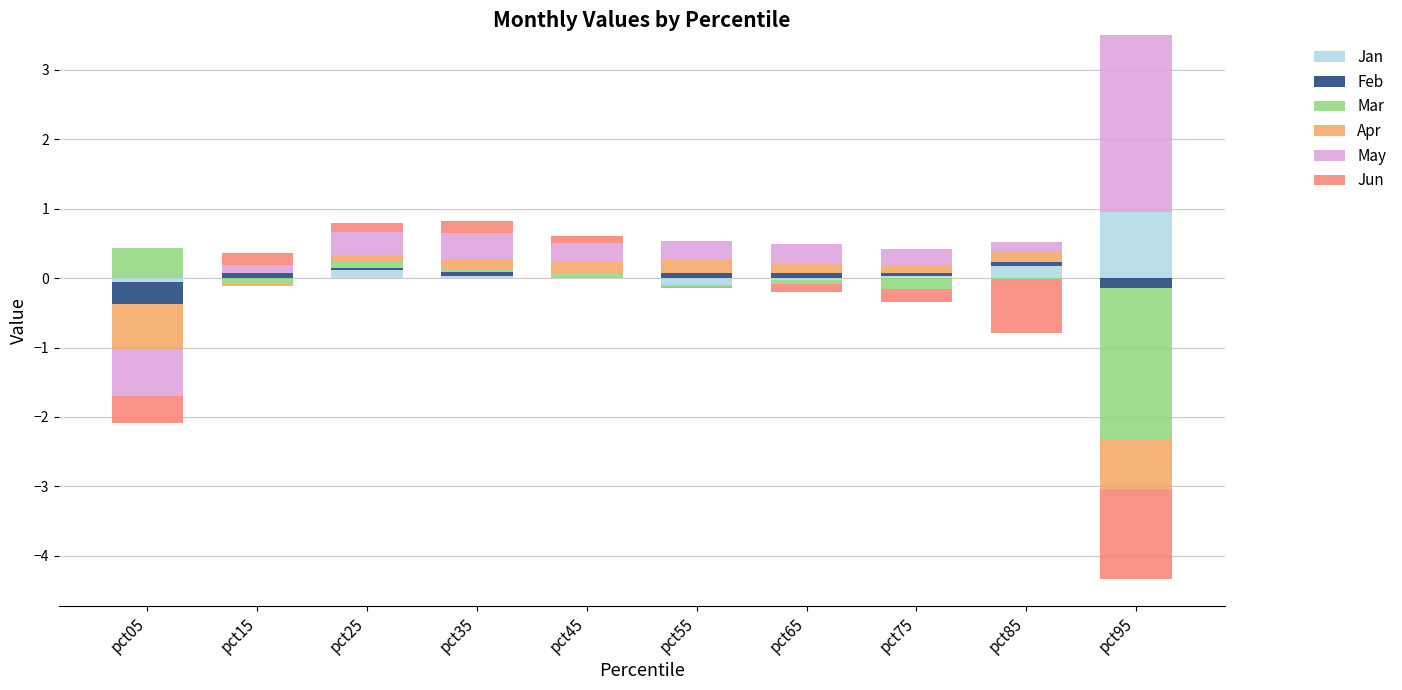

At how many categories does at least one series exceed 1?

1